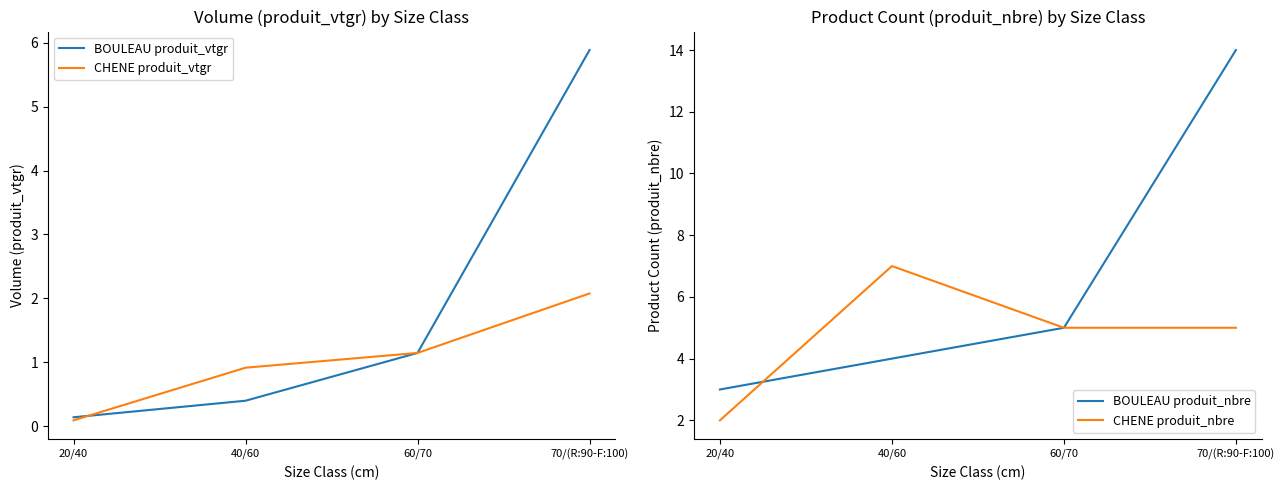

At how many categories does at least one series exceed 1?

4